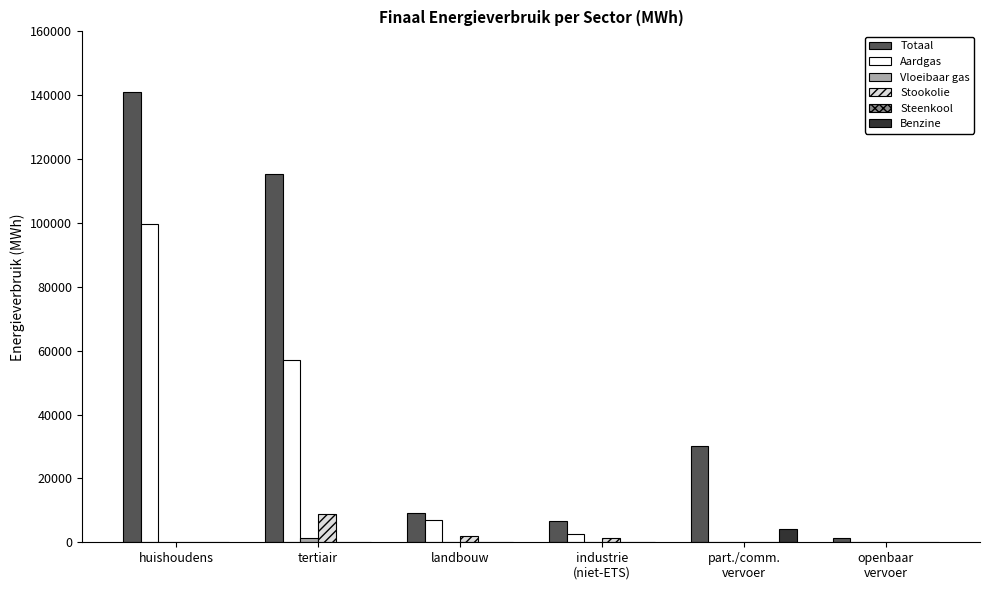

Which series has the largest total across all categories?

Totaal